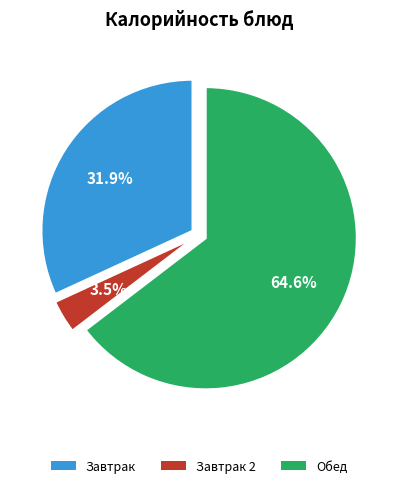

Between Завтрак and Обед, which is larger?

Обед